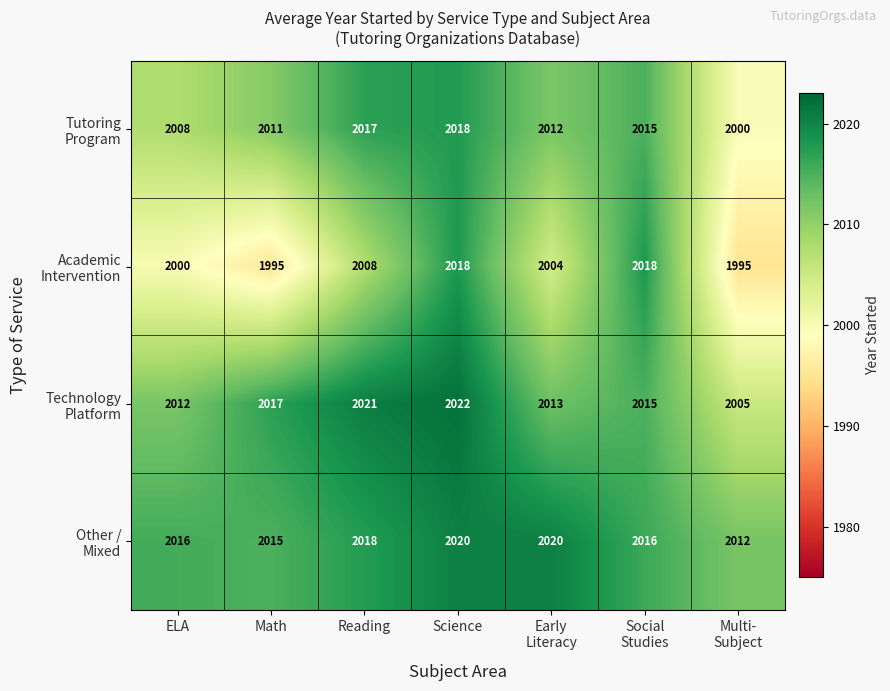

Which category has the highest value across all series?

Science